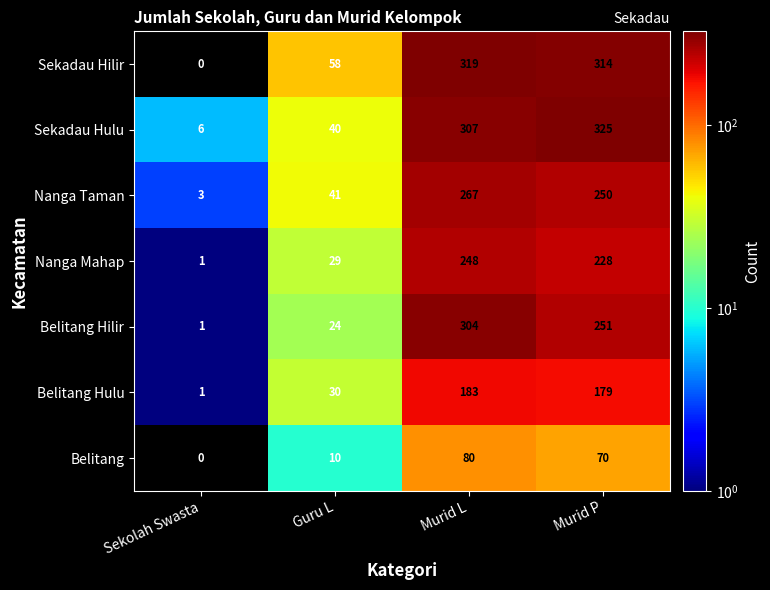

Between Guru L and Murid P, which series saw the biggest shift?

Sekadau Hulu